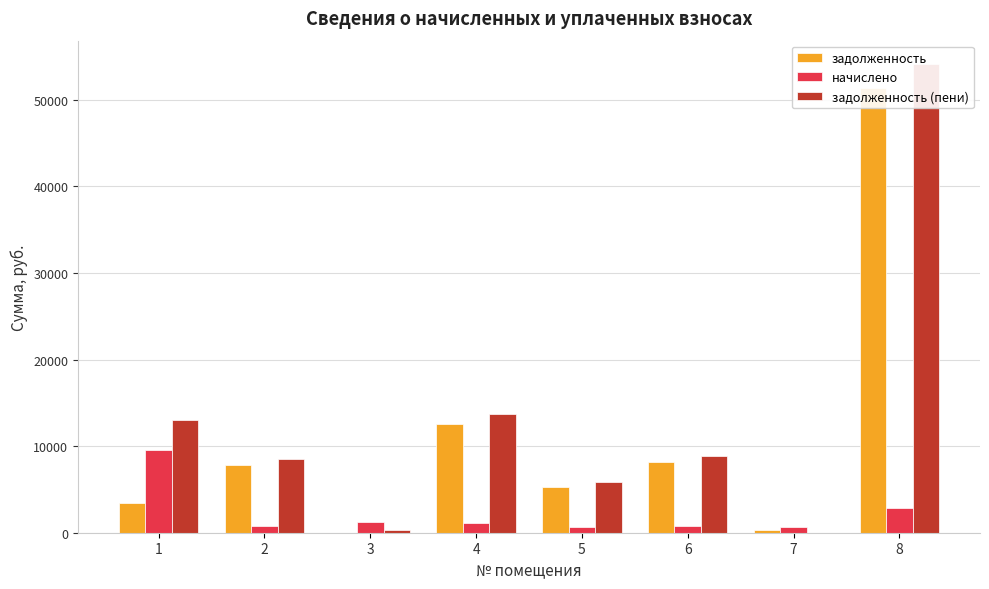

Which series has the largest range (max minus min)?

задолженность (пени)